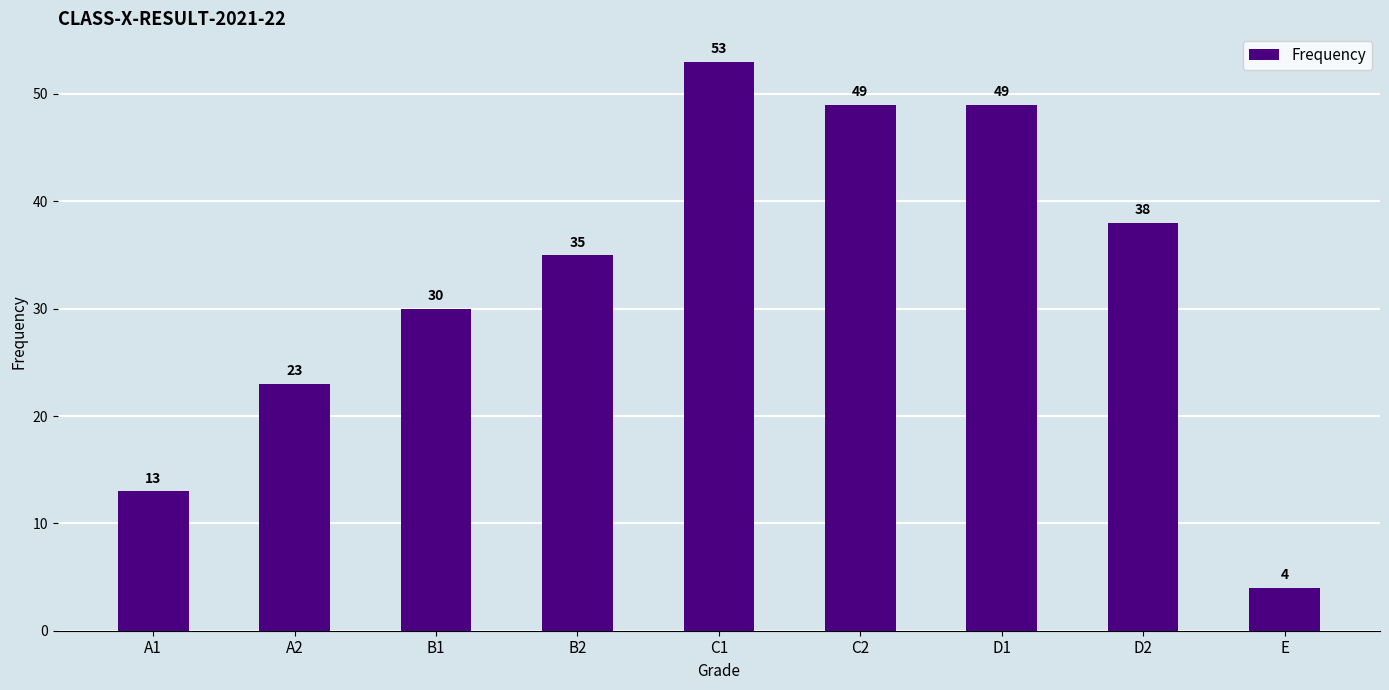

The value at D1 is 29. True or false?

False